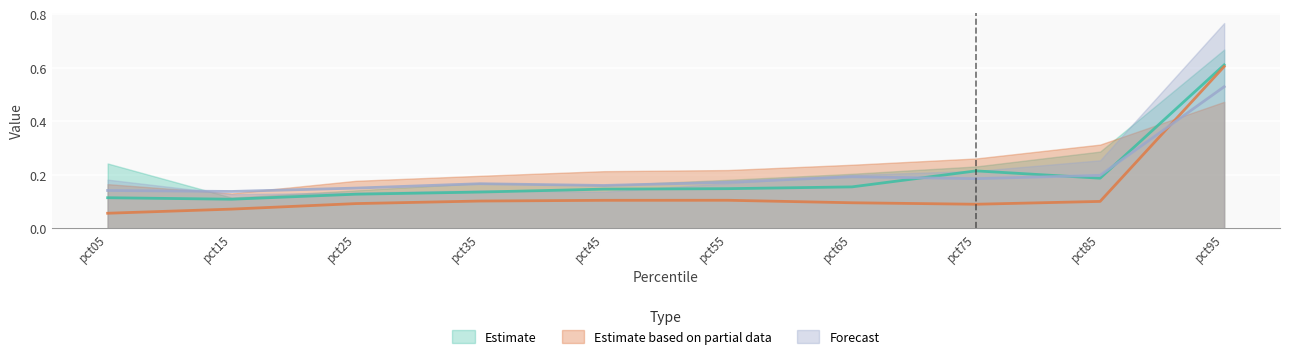

True or false: Apr and Feb cross at least once.

False